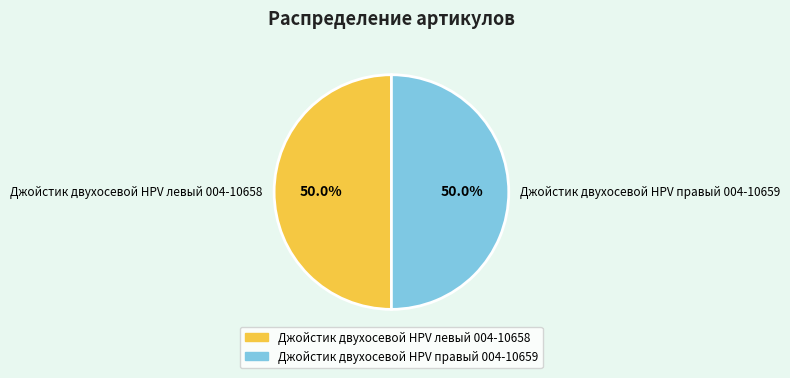

To the nearest percent, what percentage of the pie is Джойстик двухосевой HPV левый 004-10658?

50%